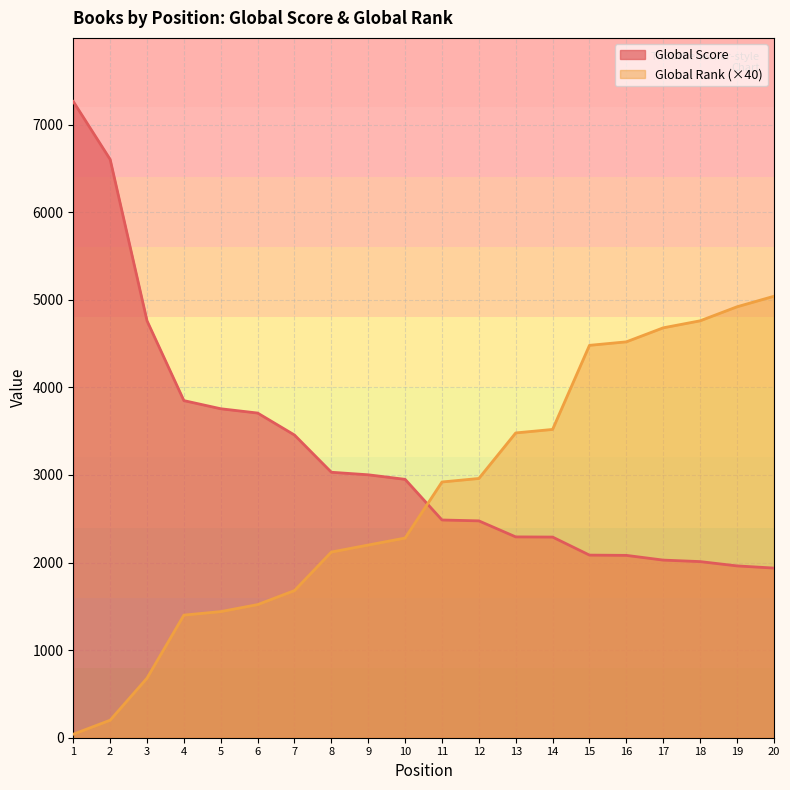

Between 11 and 7, which is larger?

7